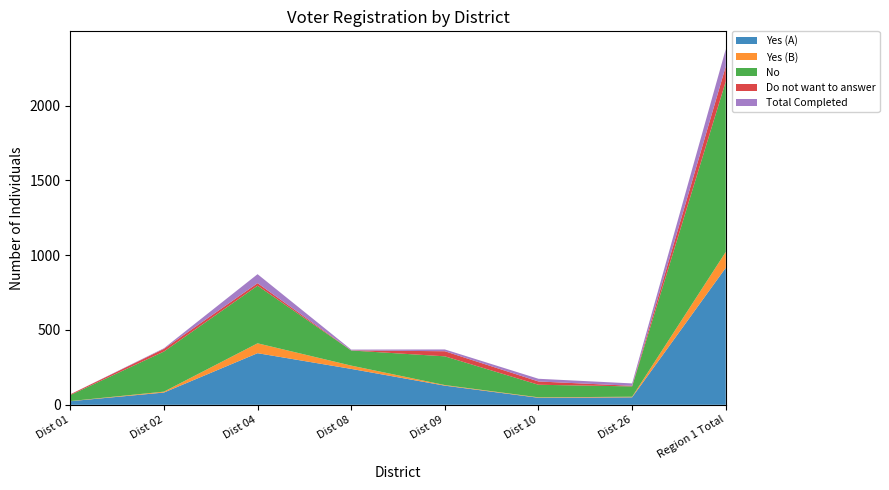

Reading left to right, what are all the values shown in this chart?

Yes (A): 24	82	345	240	128	47	50	916
Yes (B): 1	6	66	22	4	3	4	106
No: 40	268	385	101	192	84	69	1139
Do not want to answer: 5	18	17	1	34	22	4	101
Total Completed: 0	4	60	5	12	18	16	115